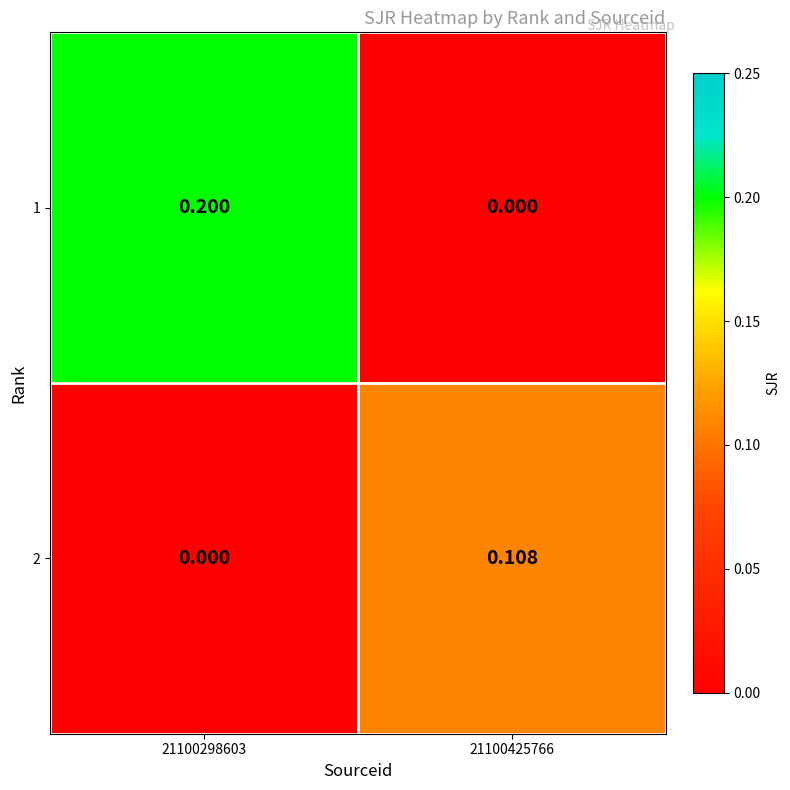

Which series changed the most between 21100298603 and 21100425766?

1